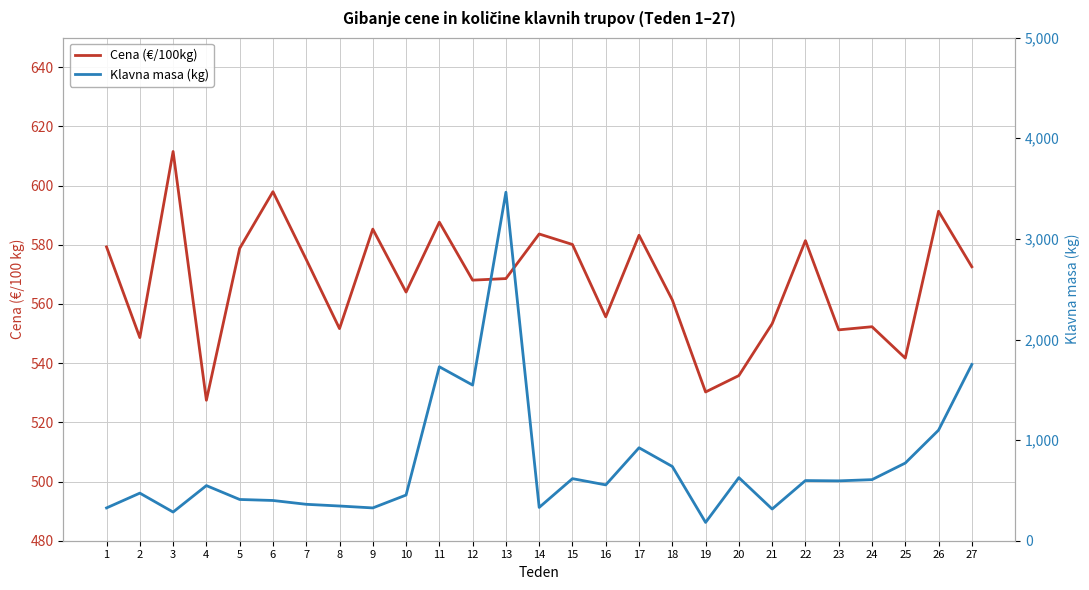

Which series has the largest total across all categories?

Klavna masa (kg)